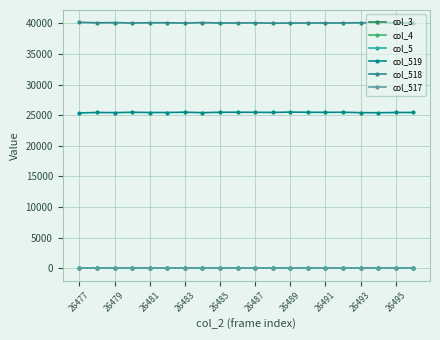

Is this an area chart (filled region under the line)?

No